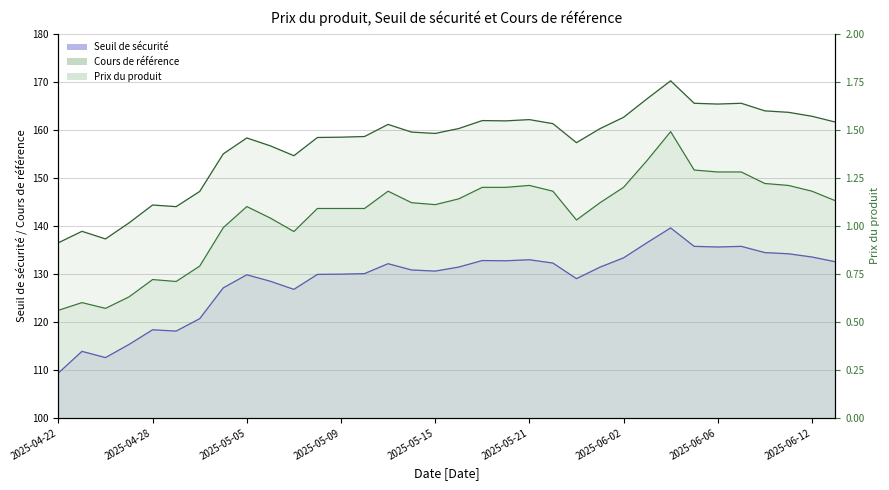

What is the difference between the Cours de référence values at 2025-04-22 and 2025-05-23?

20.8